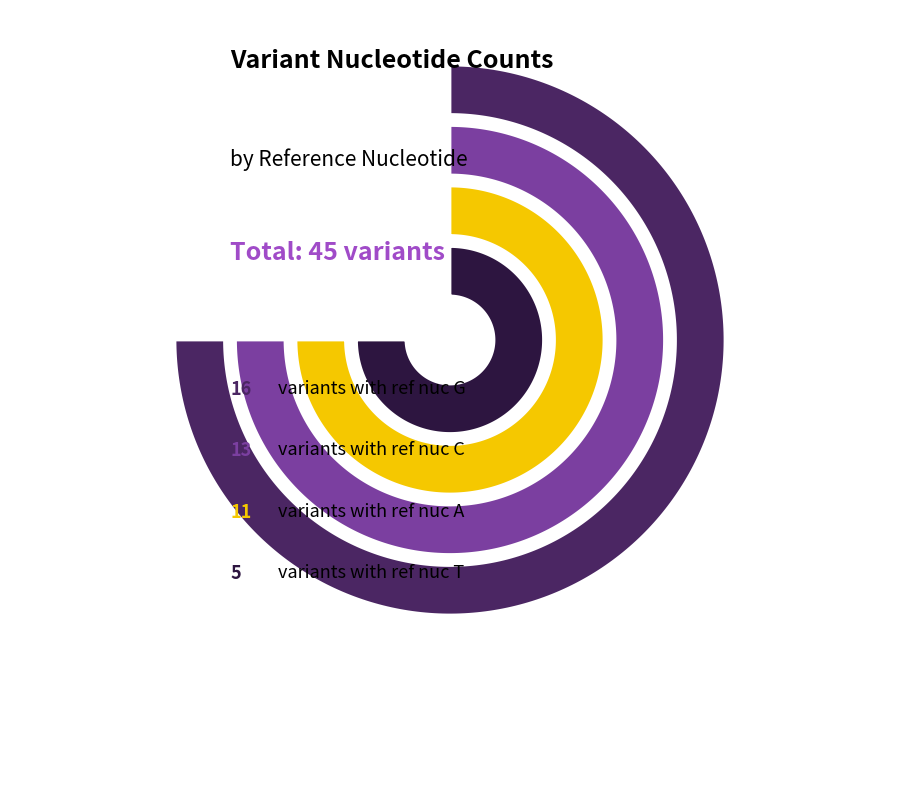

The A slice represents 24% of the pie. True or false?

True